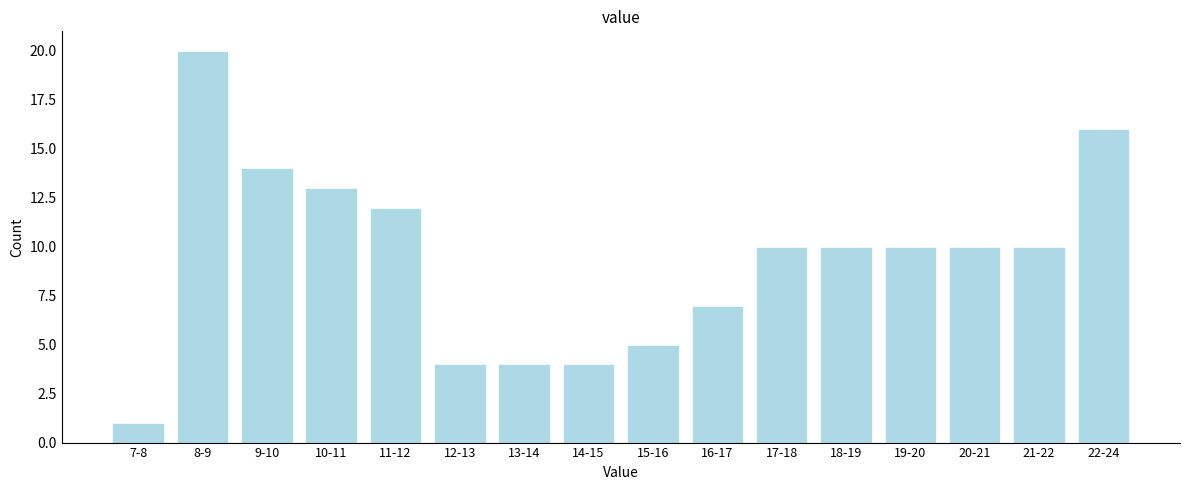

Reading left to right, what are all the values shown in this chart?

7-8=1	8-9=20	9-10=14	10-11=13	11-12=12	12-13=4	13-14=4	14-15=4	15-16=5	16-17=7	17-18=10	18-19=10	19-20=10	20-21=10	21-22=10	22-24=16